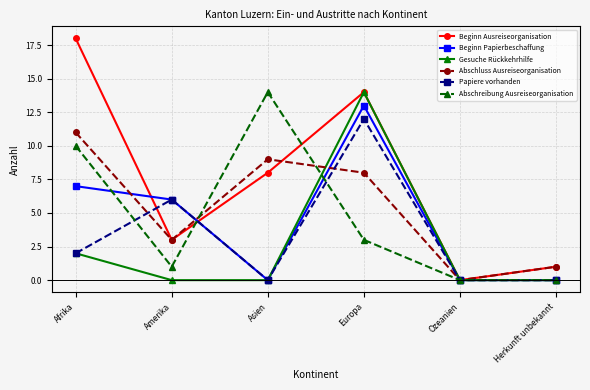

Where is the first local maximum for Papiere vorhanden?

Amerika